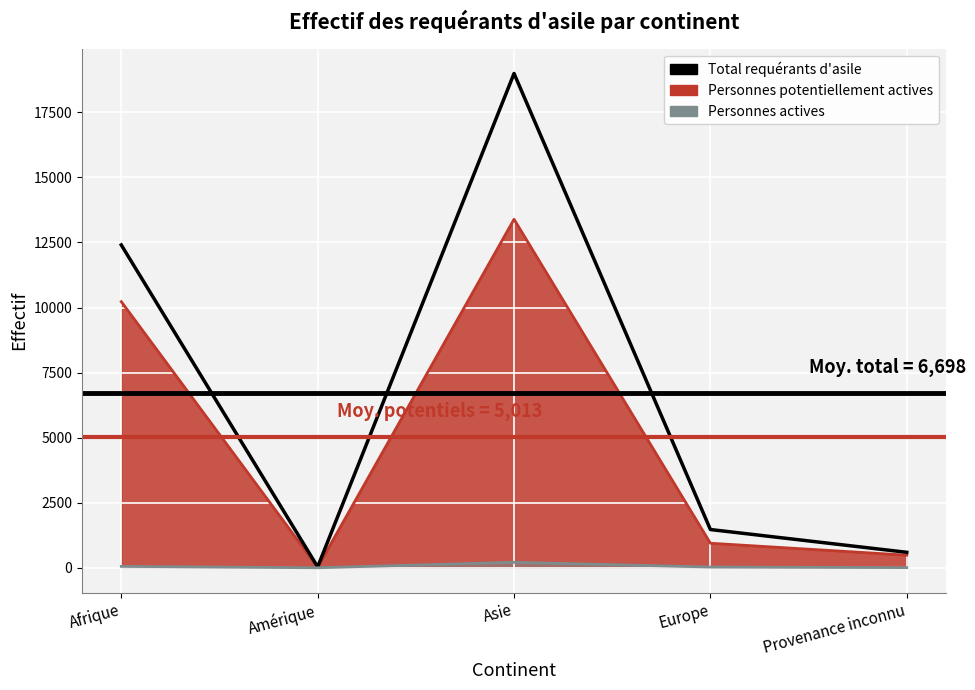

Between Provenance inconnu and Afrique, which is larger?

Afrique